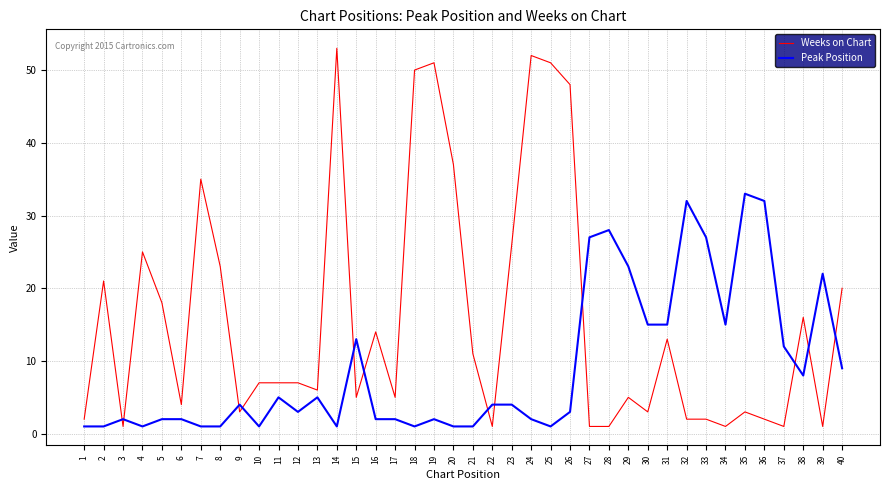

At which category does Peak Position reach its first local peak?

3